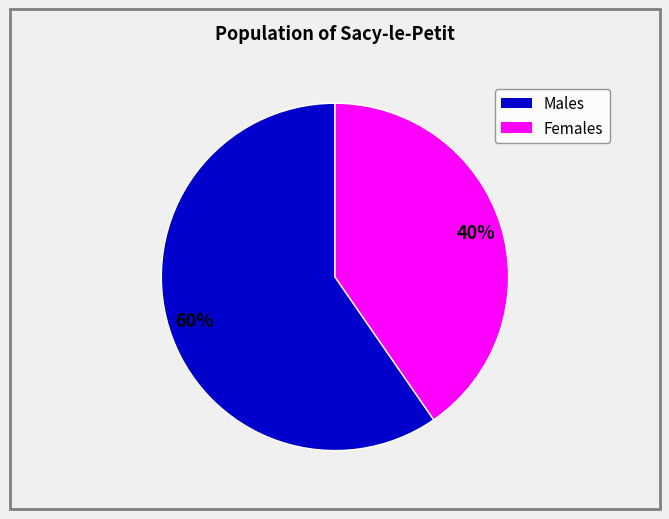

To the nearest percent, what is the average slice percentage?

50%